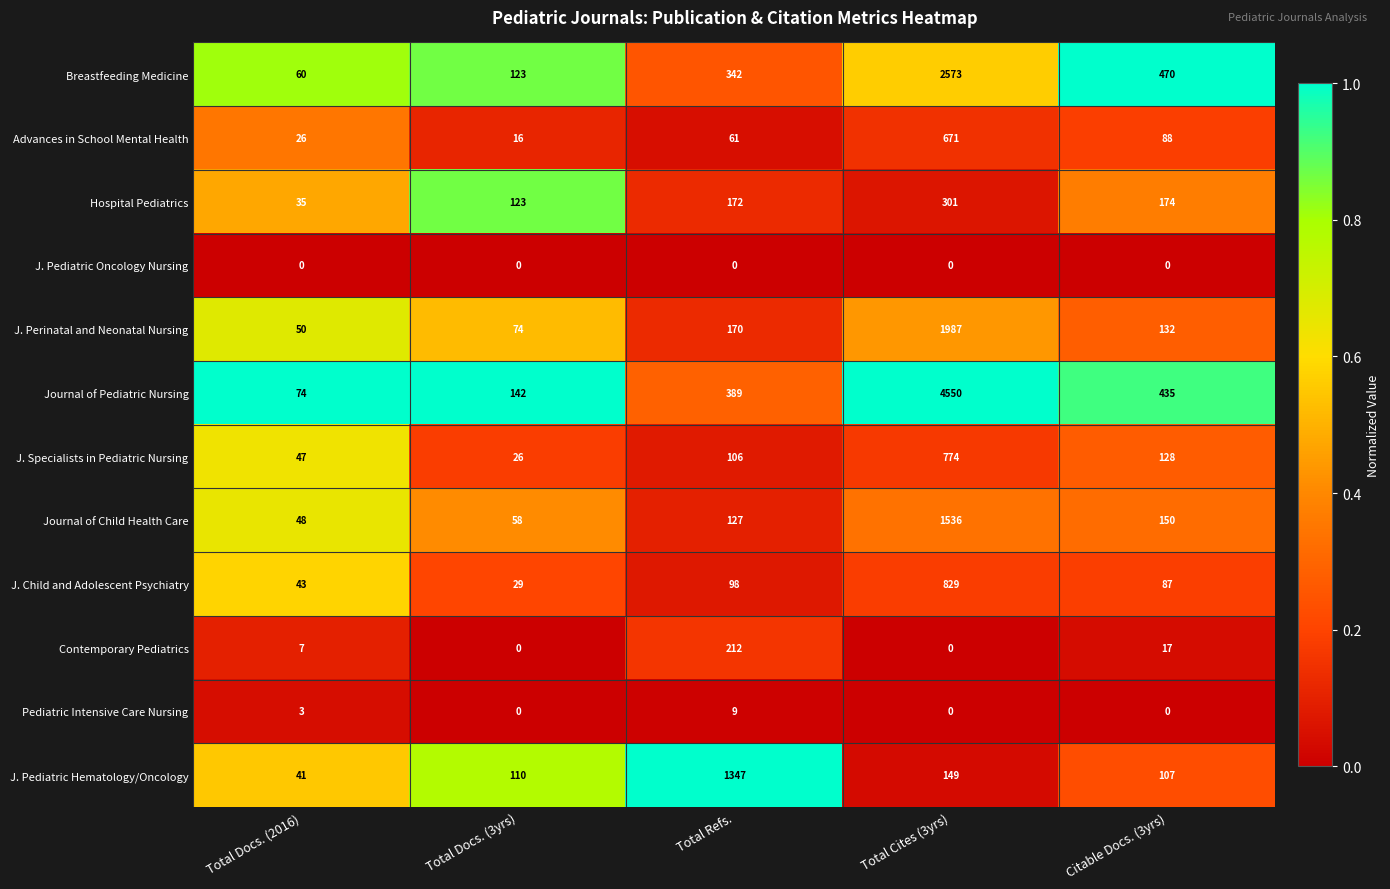

The value of Journal of Pediatric Nursing at Total Docs. (3yrs) is 237. True or false?

False